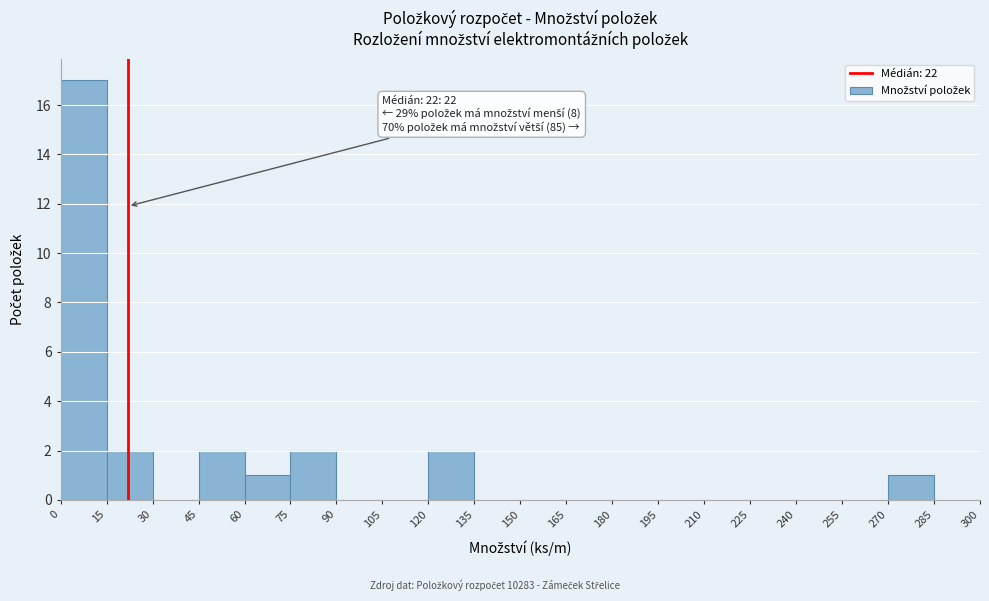

Over which range of the x-axis is the bar tallest?

0 to 15